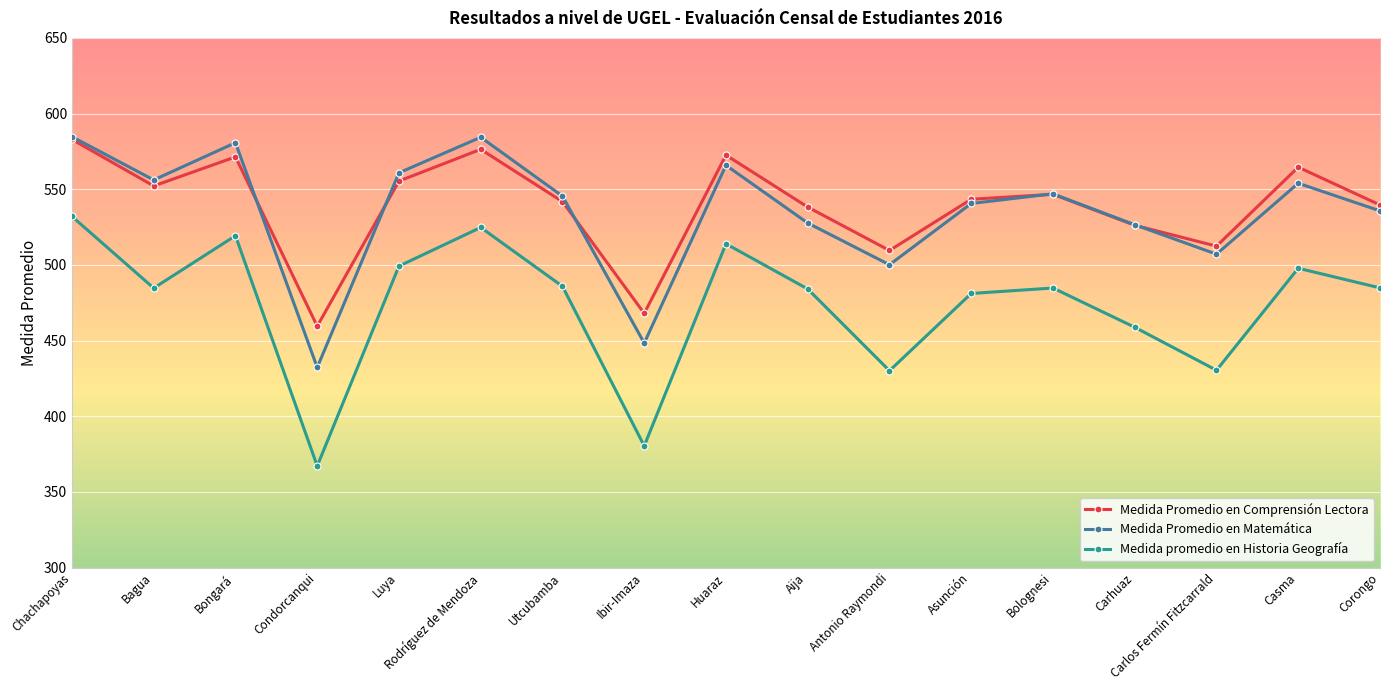

How many interior local valleys does the Medida promedio en Historia Geografía series have?

5